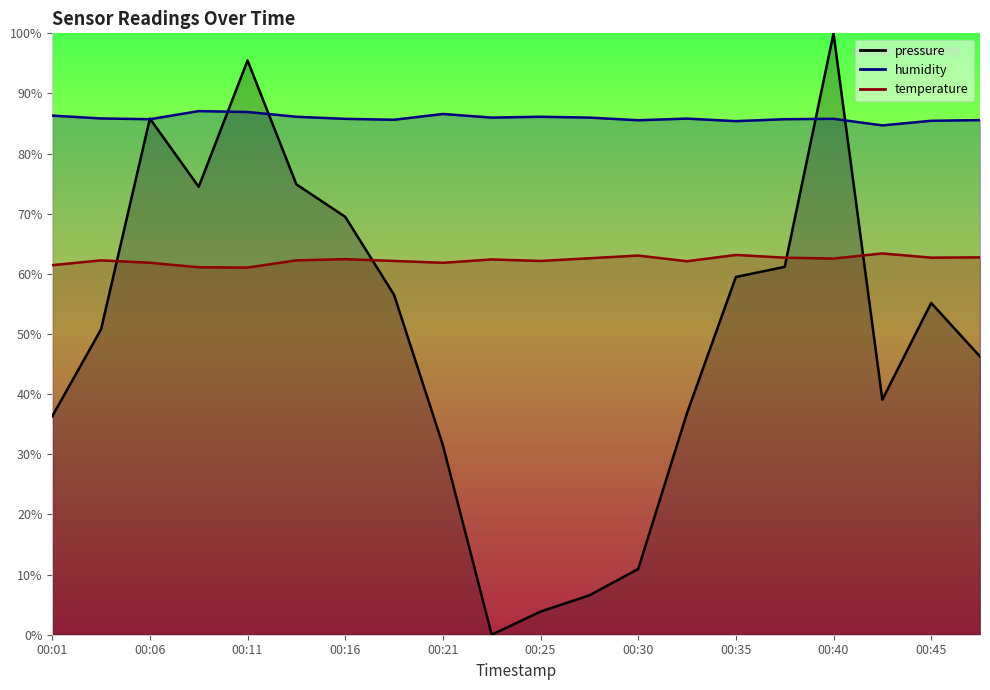

True or false: temperature and humidity cross at least once.

False